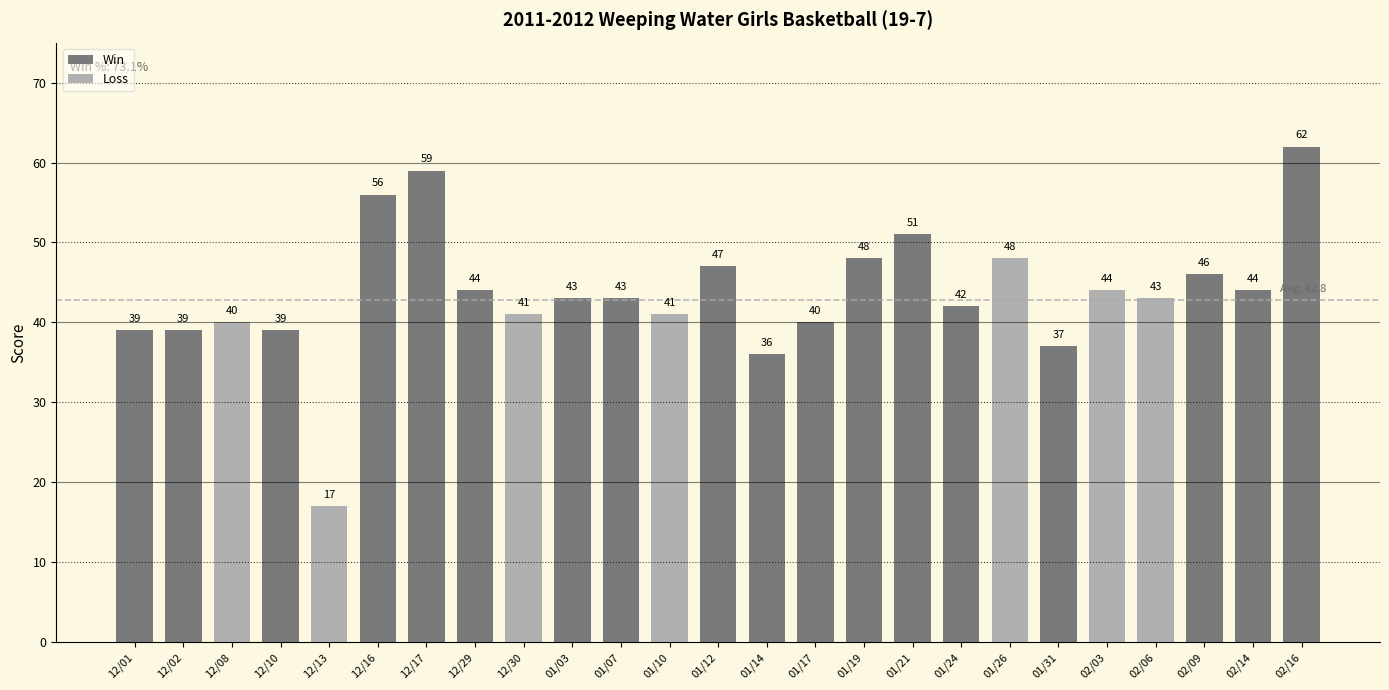

What is the value of the 21st bar from the left?

44